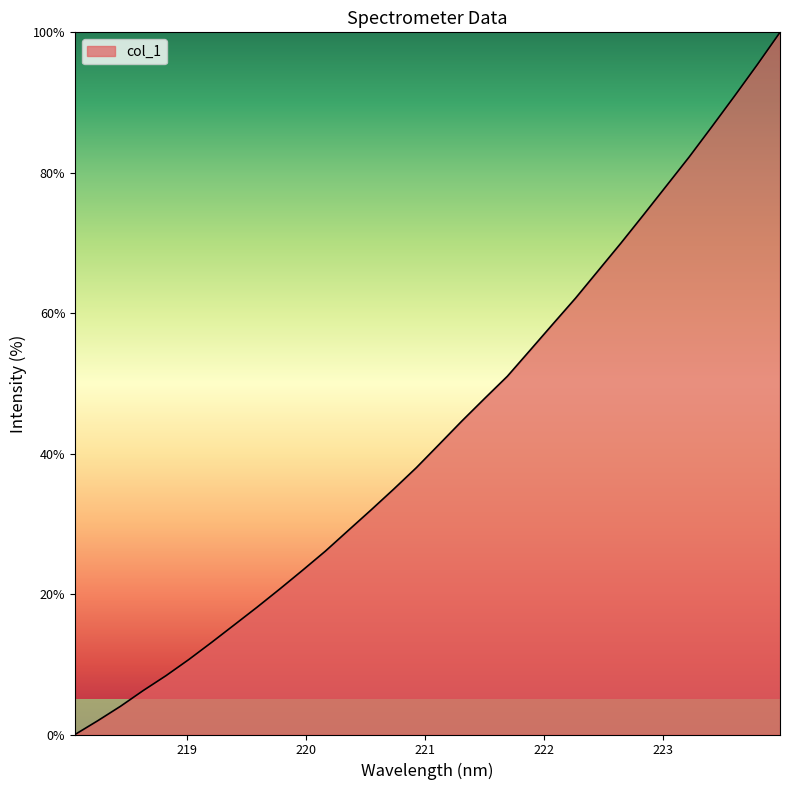

What is the maximum value shown in the chart?

100.0